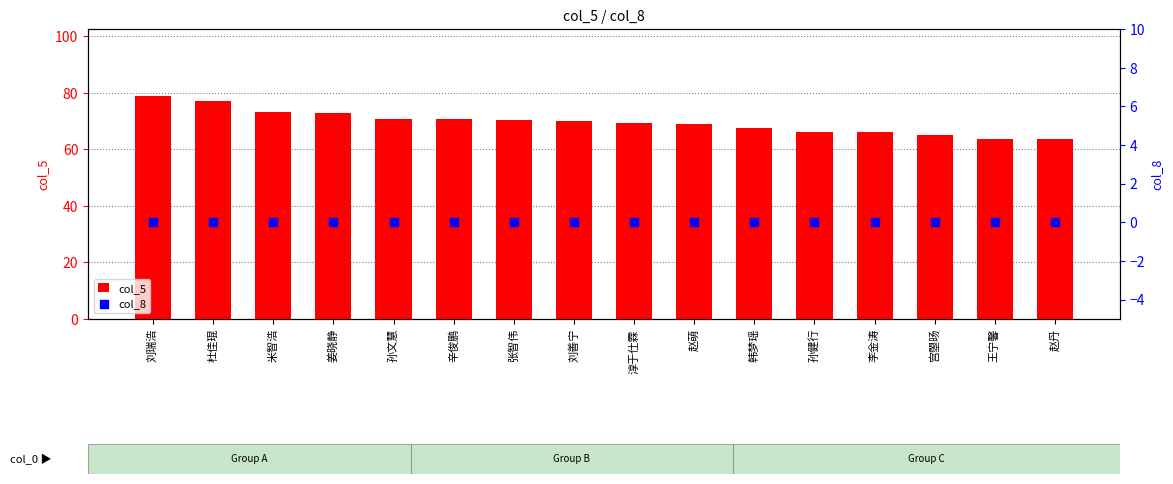

Is the value of col_8 at 赵萌 greater than the value of col_5 at 张智伟?

No